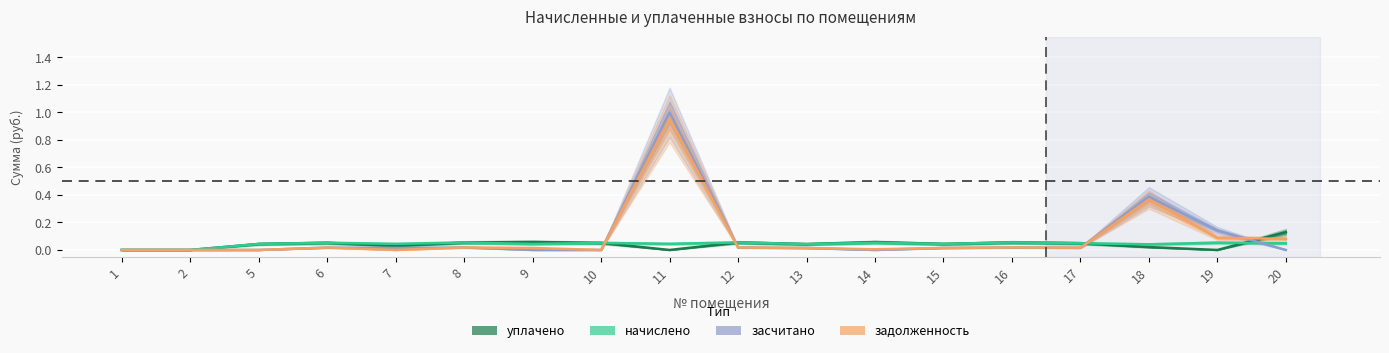

Where is the first local maximum for задолженность?

6